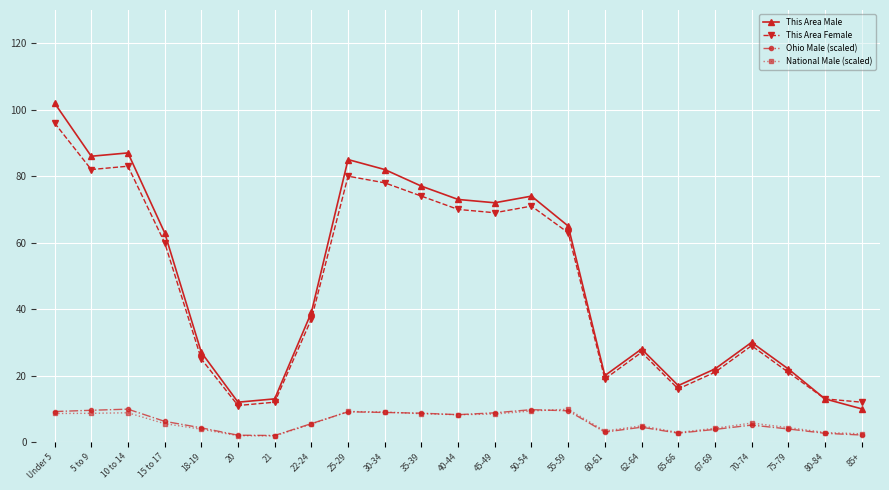

Is it true that This Area Male equals 117.3 at 25-29?

False